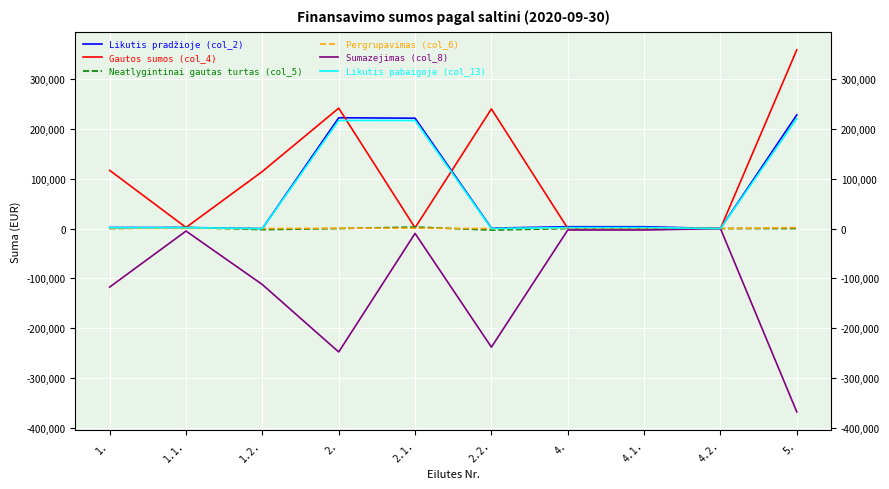

What is the minimum value shown in the chart?

-368317.7